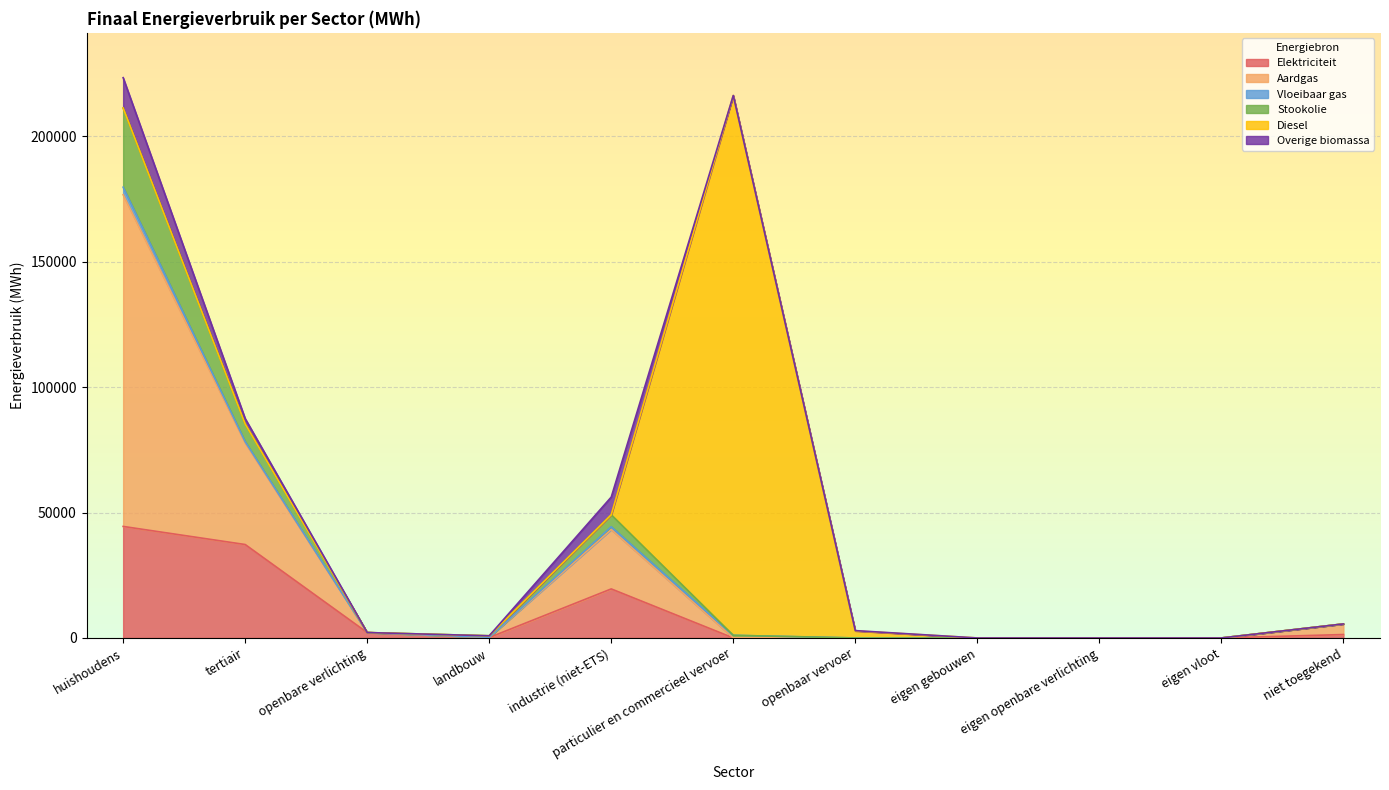

True or false: Stookolie has more than 0 interior local peaks.

True